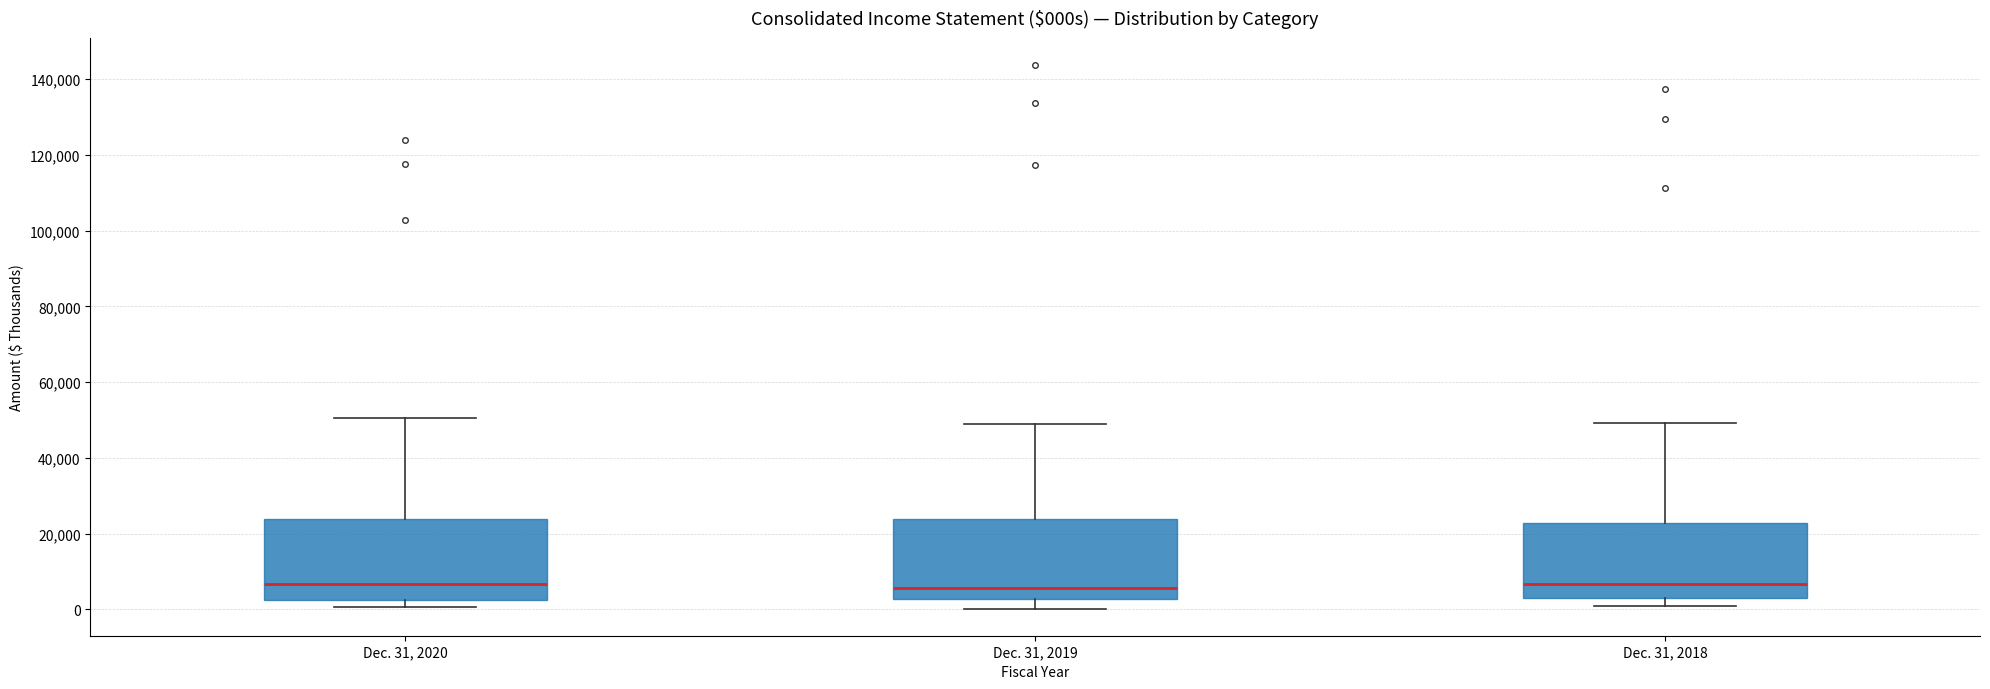

Where does the median line of the box for Dec. 31, 2019 sit on the y-axis? The values are not printed on the chart, so give them approximately, as read against the axis.

6000